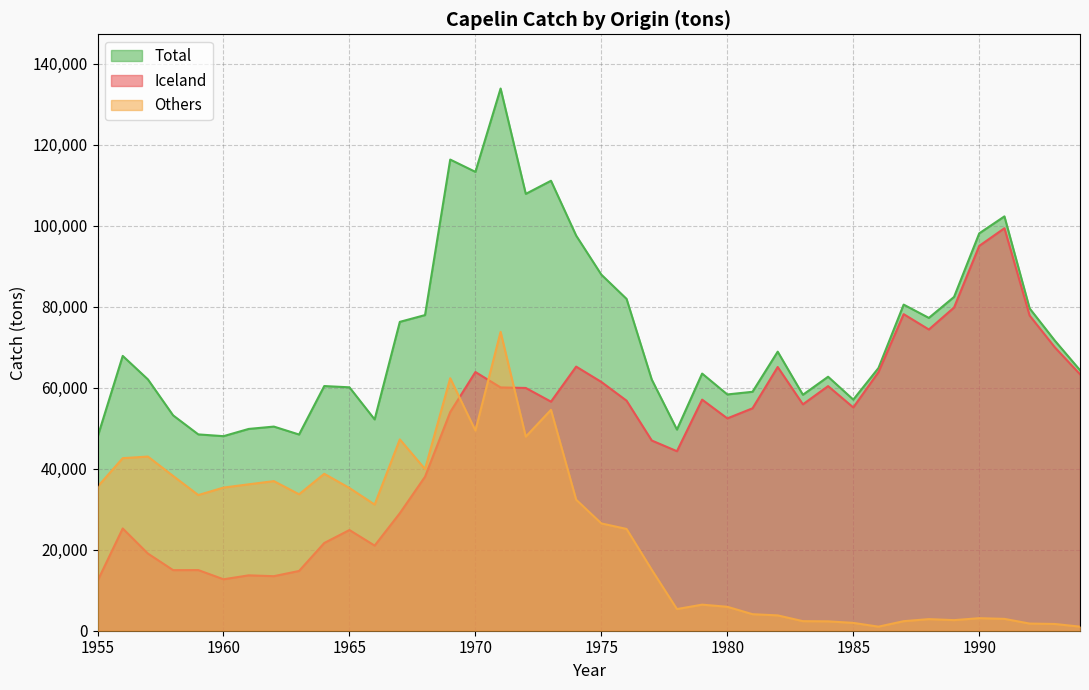

How many categories are shown in the chart?

40